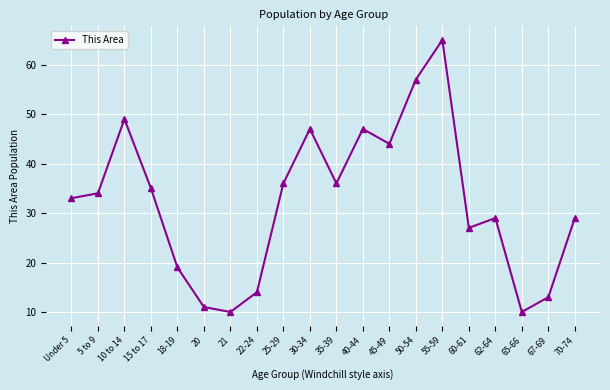

What is the change in value from 35-39 to 62-64?

-7